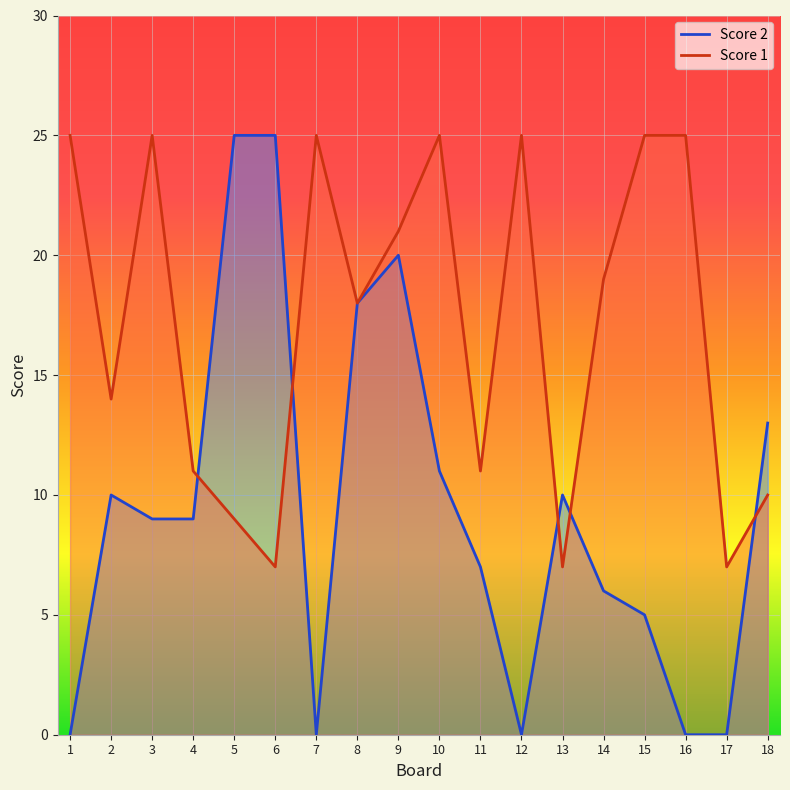

What are all the series names shown in the legend?

Score 2, Score 1